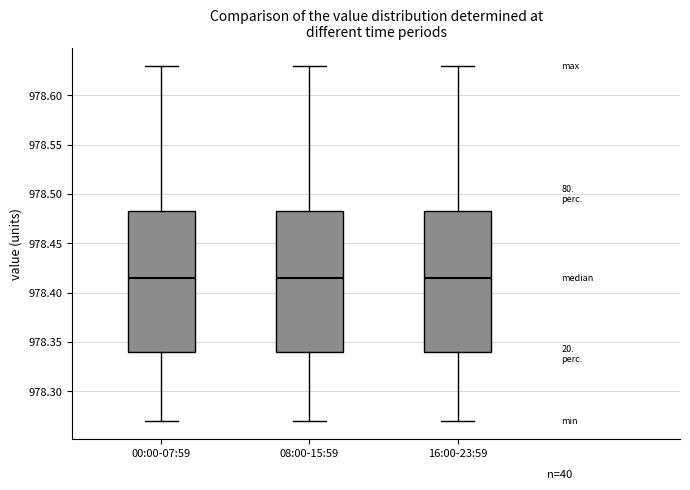

Reading left to right, transcribe this box plot: for each box, give where its median line is, the range the box spans, and where its two whiskers end, as read against the y-axis. The values are not printed on the chart, so give them approximately, as read against the axis.

00:00-07:59: median 978.415, box 978.340 to 978.485, whiskers 978.270 to 978.630
08:00-15:59: median 978.415, box 978.340 to 978.485, whiskers 978.270 to 978.630
16:00-23:59: median 978.415, box 978.340 to 978.485, whiskers 978.270 to 978.630